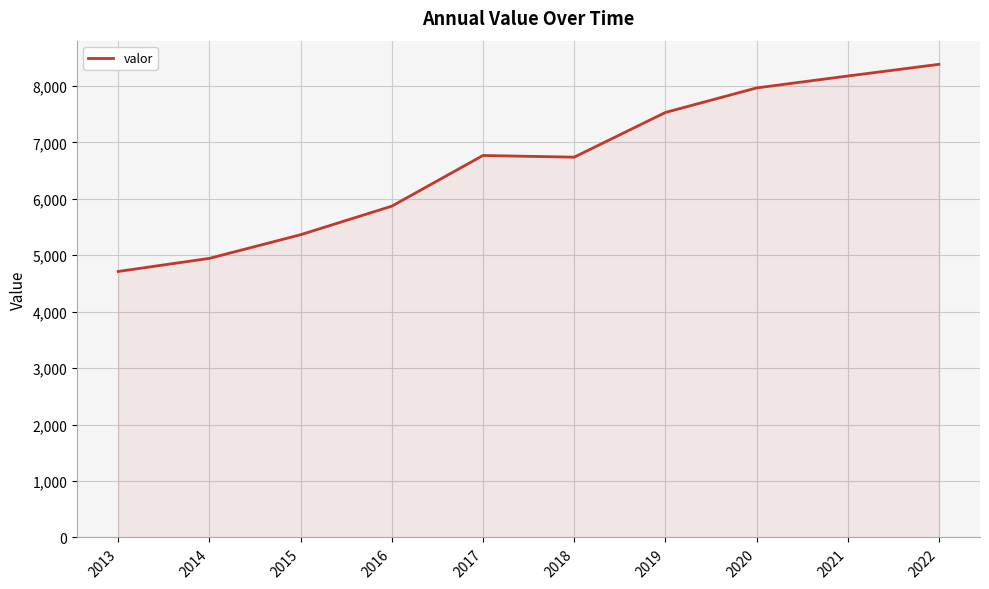

Read the value at 2022, to the nearest 100.

8400